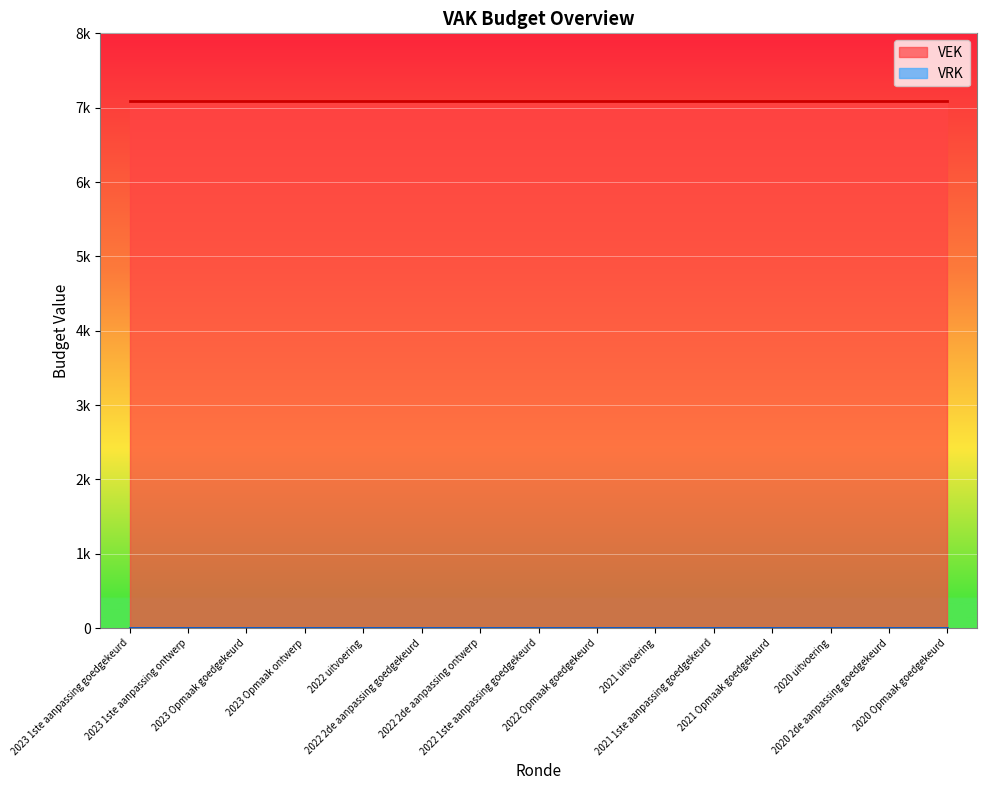

Which has a higher value, 2023 1ste aanpassing goedgekeurd or 2020 2de aanpassing goedgekeurd?

2023 1ste aanpassing goedgekeurd